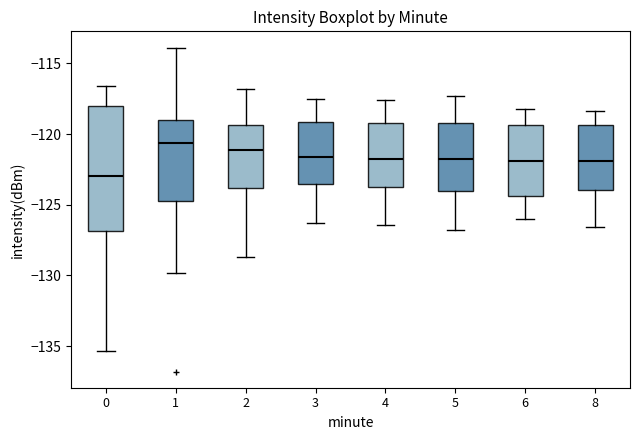

Where does the lower whisker of the box at x = 5 end on the y-axis? The values are not printed on the chart, so give them approximately, as read against the axis.

-127.0